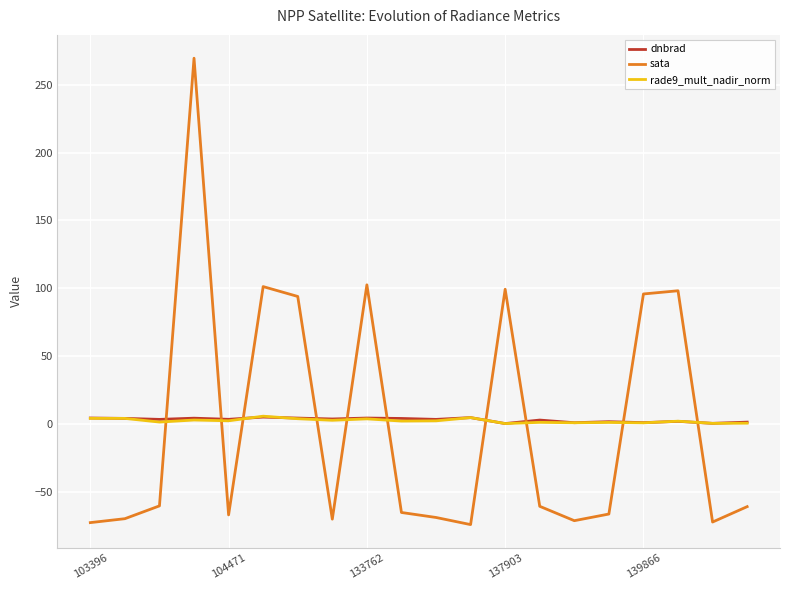

Which series has the widest spread of values?

sata